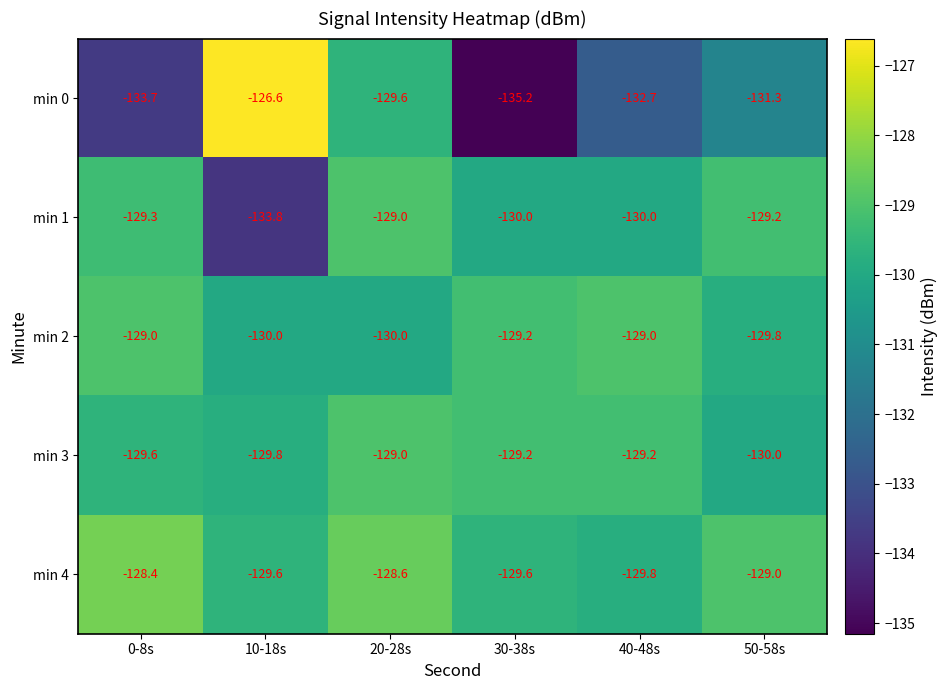

How many distinct data groups are displayed?

5